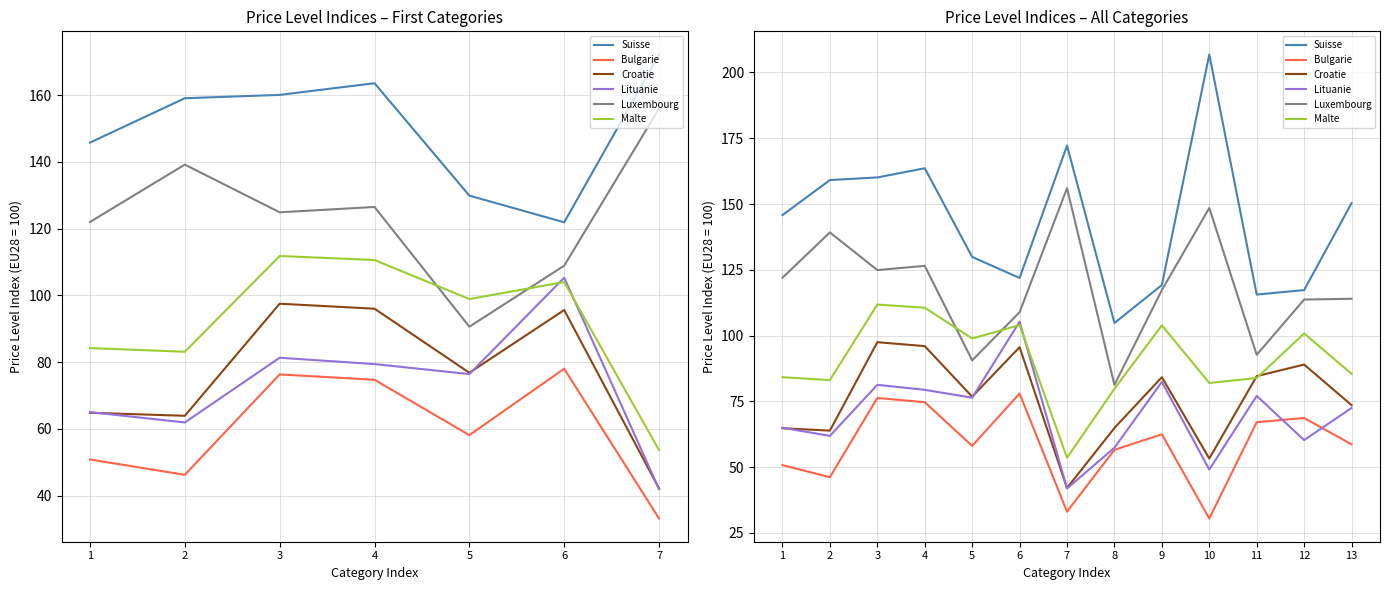

Does the chart have visible grid lines?

Yes